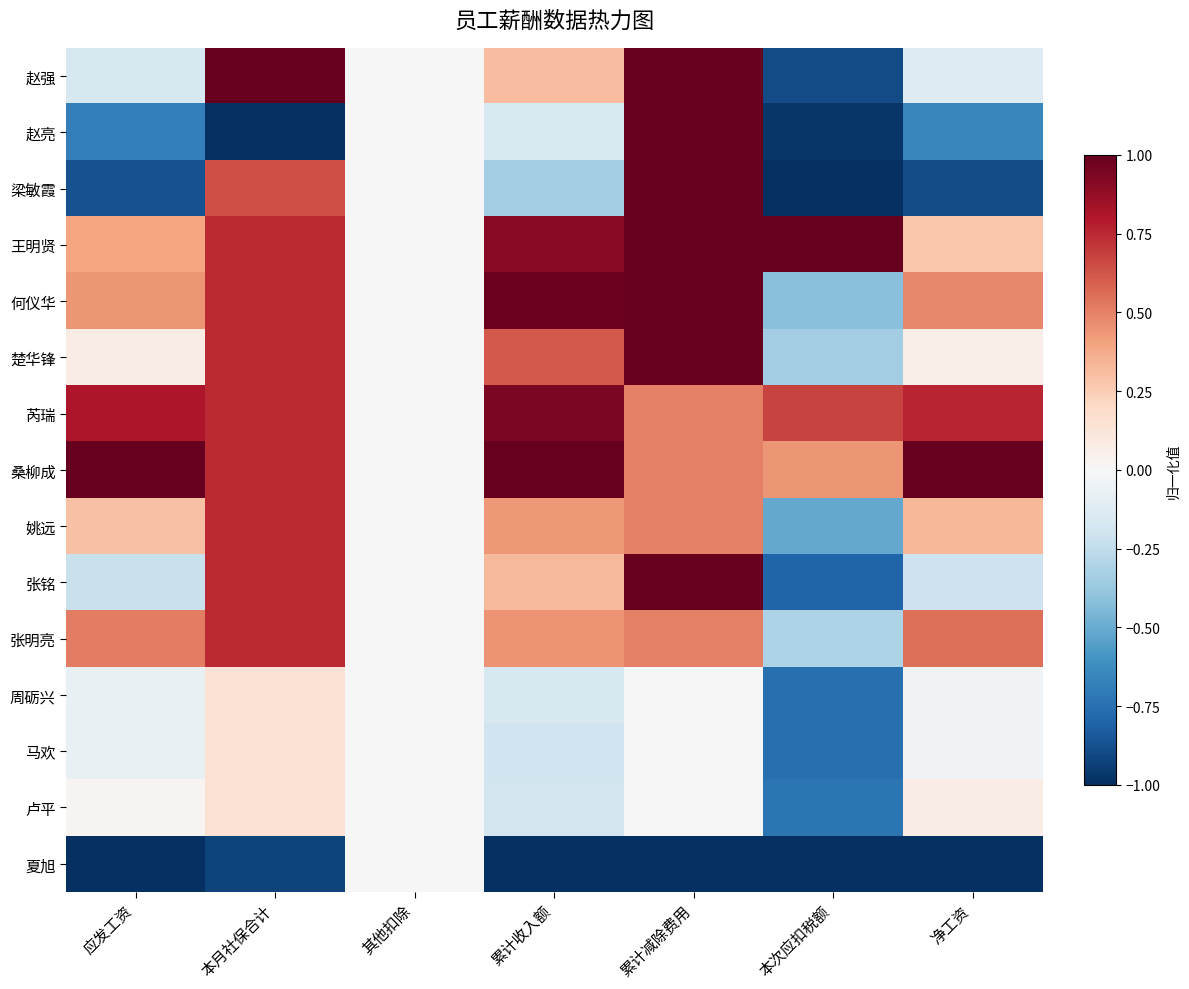

Reading right to left, extract all data points from this chart.

赵强: 净工资=-0.1	本次应扣税额=-0.9	累计减除费用=1.0	累计收入额=0.3	其他扣除=0.0	本月社保合计=1.0	应发工资=-0.2
赵亮: 净工资=-0.7	本次应扣税额=-1.0	累计减除费用=1.0	累计收入额=-0.2	其他扣除=0.0	本月社保合计=-1.0	应发工资=-0.7
梁敏霞: 净工资=-0.9	本次应扣税额=-1.0	累计减除费用=1.0	累计收入额=-0.3	其他扣除=0.0	本月社保合计=0.6	应发工资=-0.9
王明贤: 净工资=0.3	本次应扣税额=1.0	累计减除费用=1.0	累计收入额=0.9	其他扣除=0.0	本月社保合计=0.7	应发工资=0.4
何仪华: 净工资=0.5	本次应扣税额=-0.4	累计减除费用=1.0	累计收入额=1.0	其他扣除=0.0	本月社保合计=0.7	应发工资=0.4
楚华锋: 净工资=0.1	本次应扣税额=-0.4	累计减除费用=1.0	累计收入额=0.6	其他扣除=0.0	本月社保合计=0.7	应发工资=0.1
芮瑞: 净工资=0.8	本次应扣税额=0.7	累计减除费用=0.5	累计收入额=0.9	其他扣除=0.0	本月社保合计=0.7	应发工资=0.8
桑柳成: 净工资=1.0	本次应扣税额=0.4	累计减除费用=0.5	累计收入额=1.0	其他扣除=0.0	本月社保合计=0.7	应发工资=1.0
姚远: 净工资=0.3	本次应扣税额=-0.5	累计减除费用=0.5	累计收入额=0.4	其他扣除=0.0	本月社保合计=0.7	应发工资=0.3
张铭: 净工资=-0.2	本次应扣税额=-0.8	累计减除费用=1.0	累计收入额=0.3	其他扣除=0.0	本月社保合计=0.7	应发工资=-0.2
张明亮: 净工资=0.6	本次应扣税额=-0.3	累计减除费用=0.5	累计收入额=0.5	其他扣除=0.0	本月社保合计=0.7	应发工资=0.5
周砺兴: 净工资=-0.0	本次应扣税额=-0.8	累计减除费用=0.0	累计收入额=-0.2	其他扣除=0.0	本月社保合计=0.1	应发工资=-0.1
马欢: 净工资=-0.0	本次应扣税额=-0.8	累计减除费用=0.0	累计收入额=-0.2	其他扣除=0.0	本月社保合计=0.1	应发工资=-0.1
卢平: 净工资=0.1	本次应扣税额=-0.7	累计减除费用=0.0	累计收入额=-0.2	其他扣除=0.0	本月社保合计=0.1	应发工资=0.0
夏旭: 净工资=-1.0	本次应扣税额=-1.0	累计减除费用=-1.0	累计收入额=-1.0	其他扣除=0.0	本月社保合计=-0.9	应发工资=-1.0